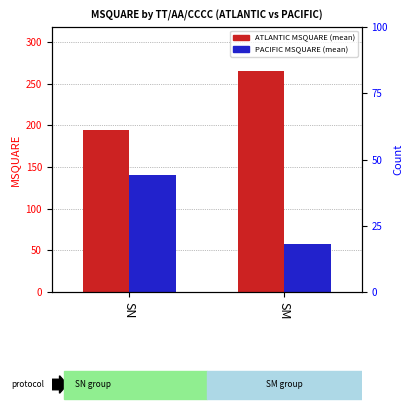

How many data points in ATLANTIC are less than 265?

1